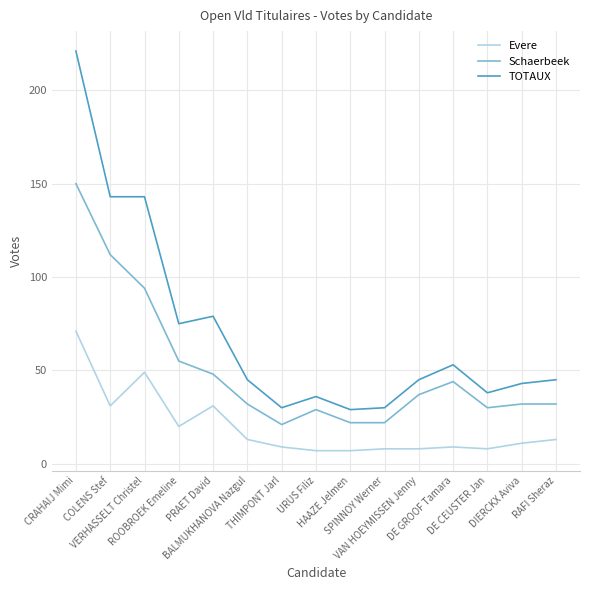

What position from the right is SPINNOY Werner?

6